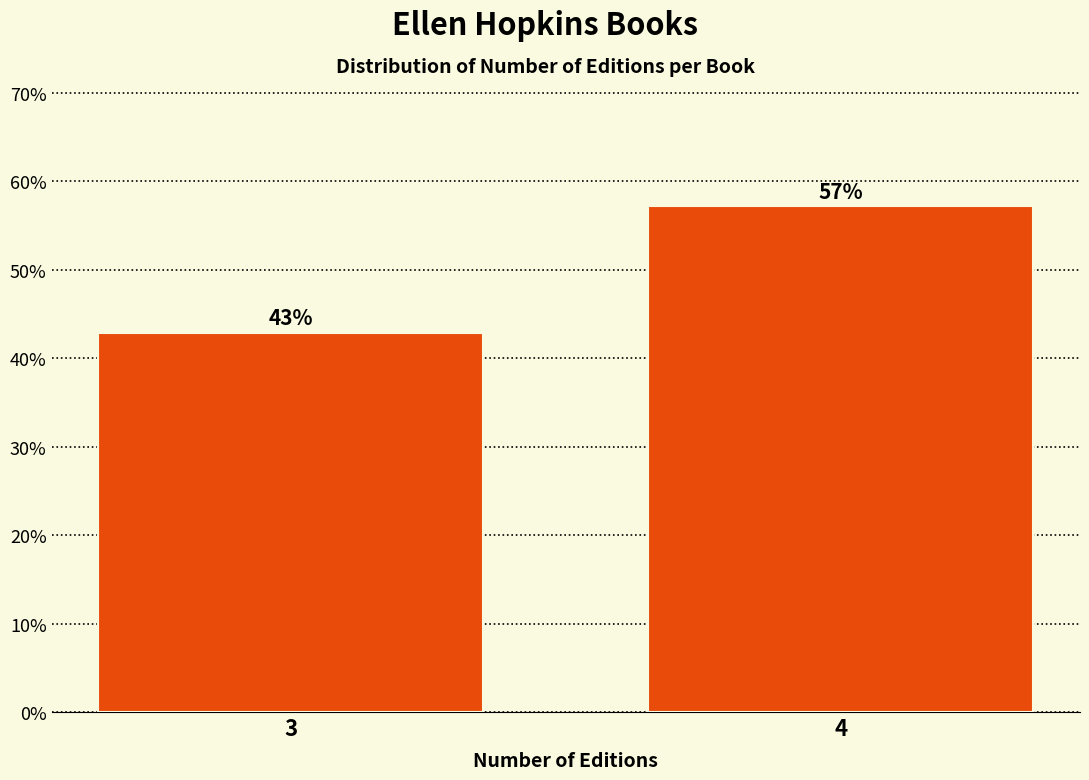

Between 4 and 3, which is larger?

4